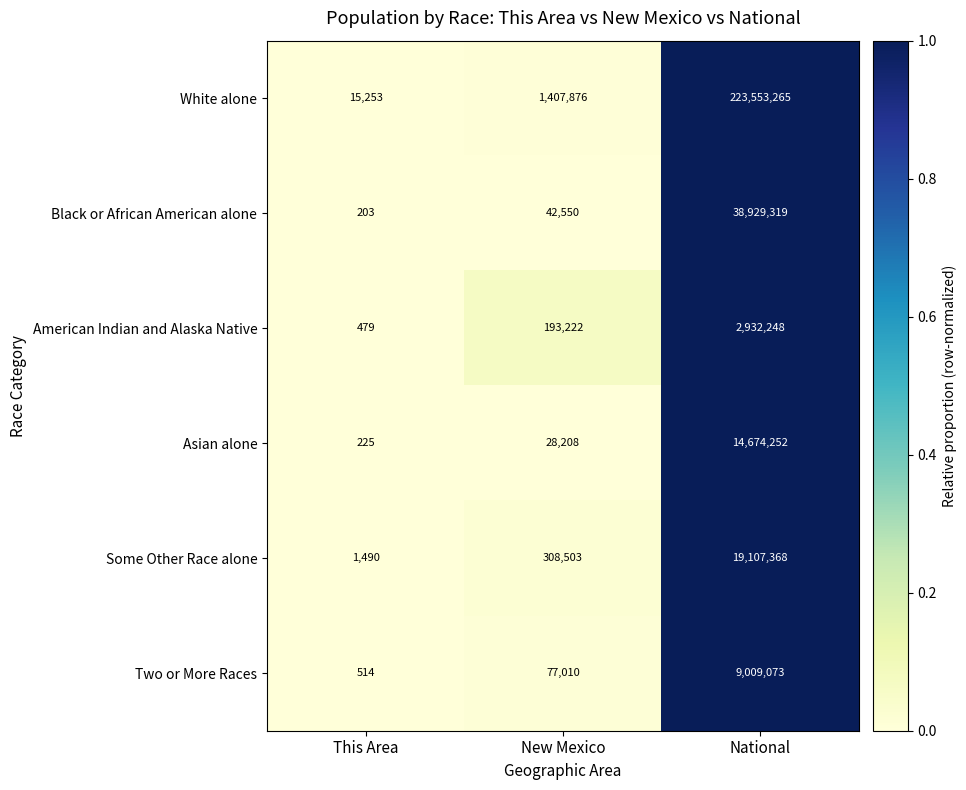

True or false: American Indian and Alaska Native has a value of 2932248 at National.

True